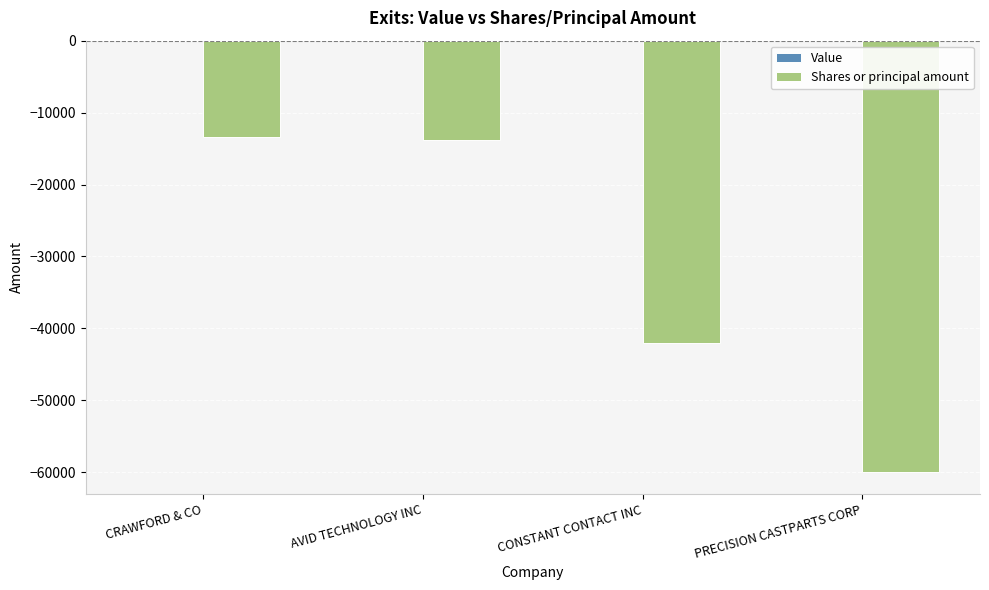

Which has a higher value, CONSTANT CONTACT INC or PRECISION CASTPARTS CORP?

CONSTANT CONTACT INC